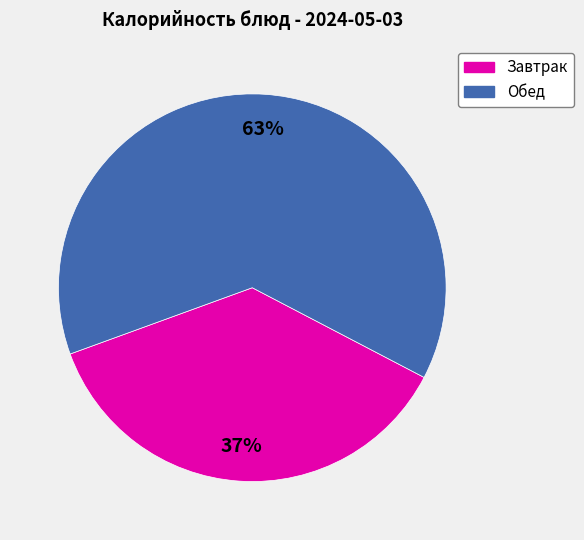

Is there any slice that represents more than half of the pie?

Yes